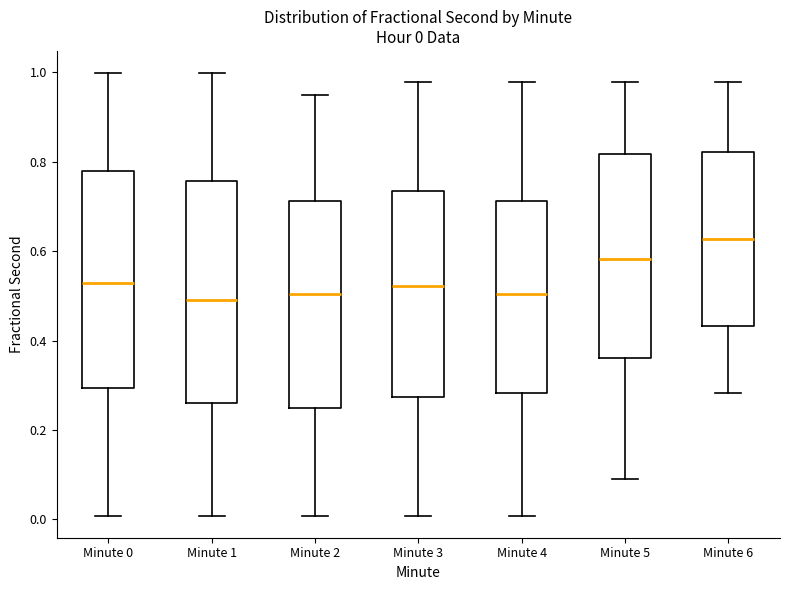

Which box has the highest median line?

Minute 6